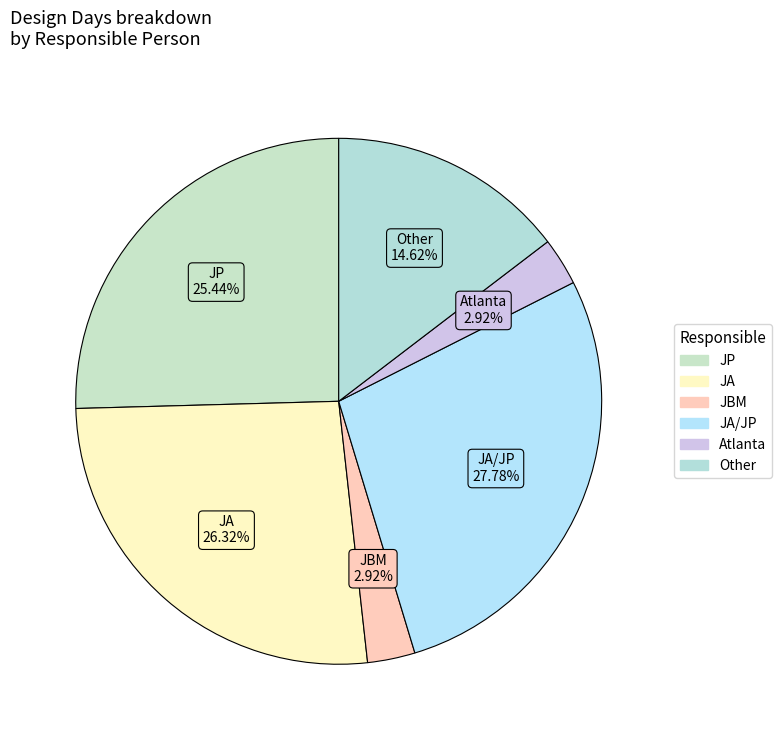

How many slices are in this pie chart?

6